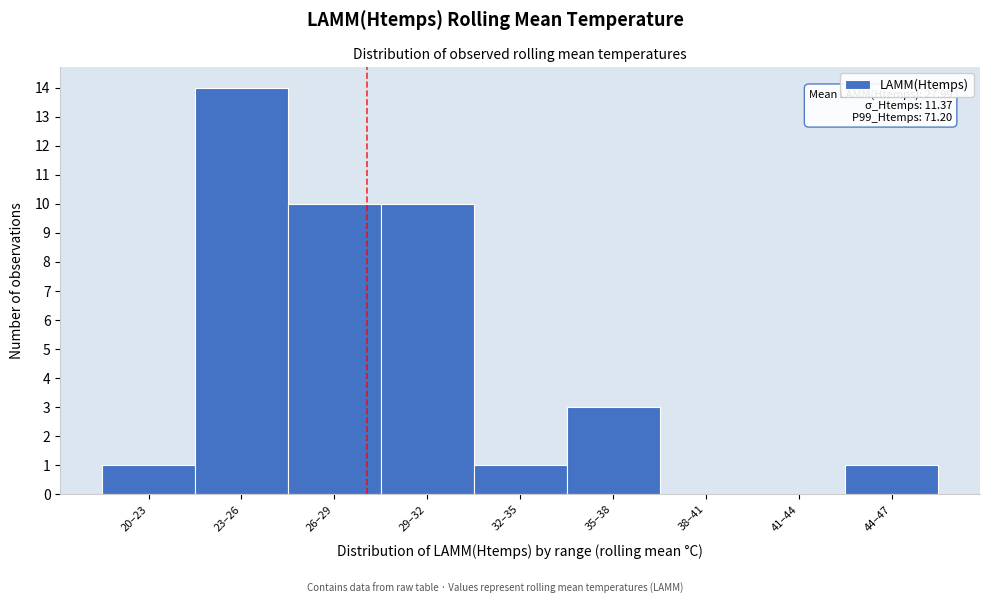

Reading left to right, list all the values displayed in this chart.

20–23=1	23–26=14	26–29=10	29–32=10	32–35=1	35–38=3	38–41=0	41–44=0	44–47=1